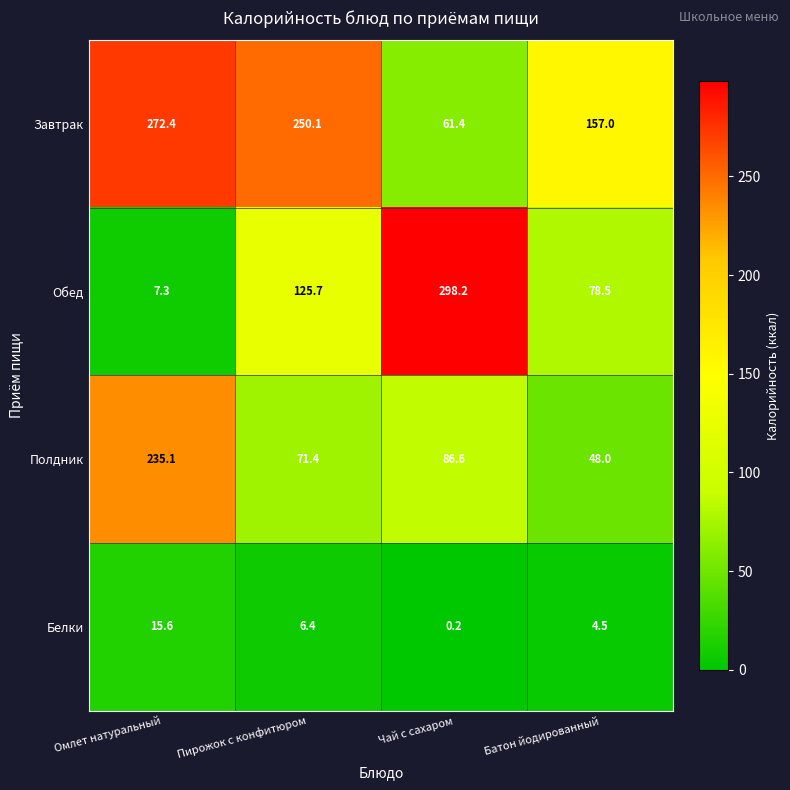

Which category has the lowest value across all series?

Чай с сахаром